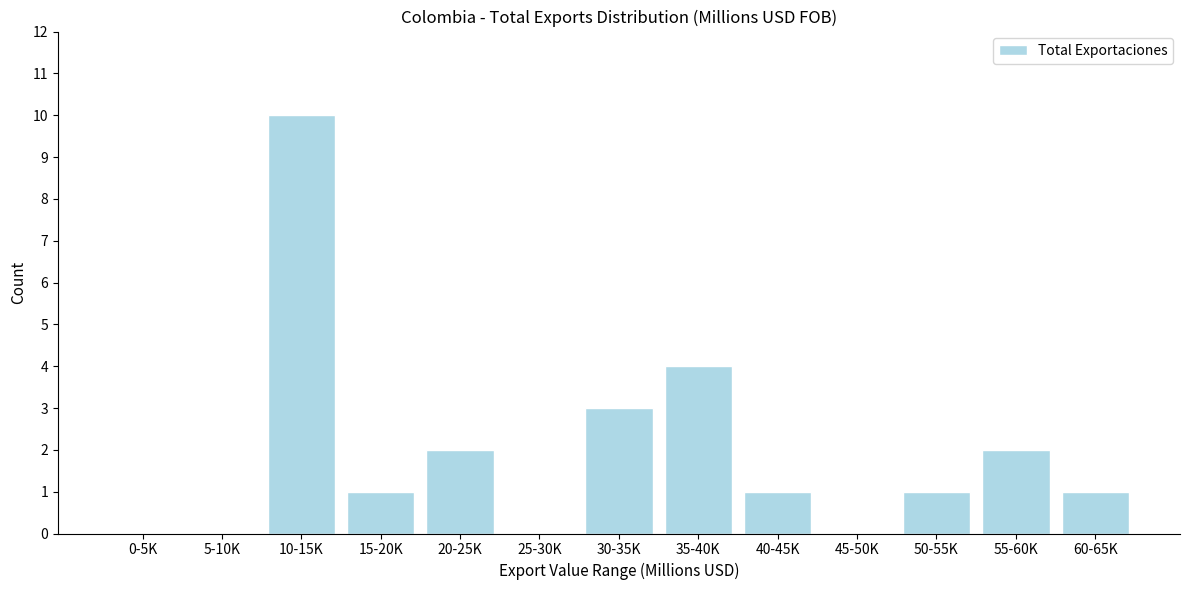

Reading right to left, list all the values displayed in this chart.

60-65K=1	55-60K=2	50-55K=1	45-50K=0	40-45K=1	35-40K=4	30-35K=3	25-30K=0	20-25K=2	15-20K=1	10-15K=10	5-10K=0	0-5K=0